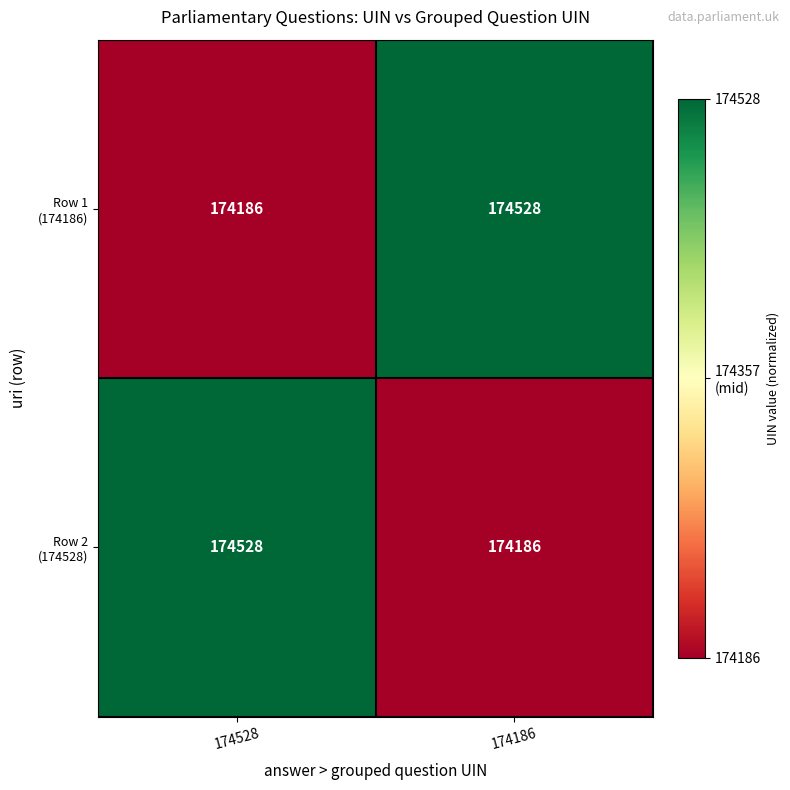

What is the total value across all series at 174528?

348714